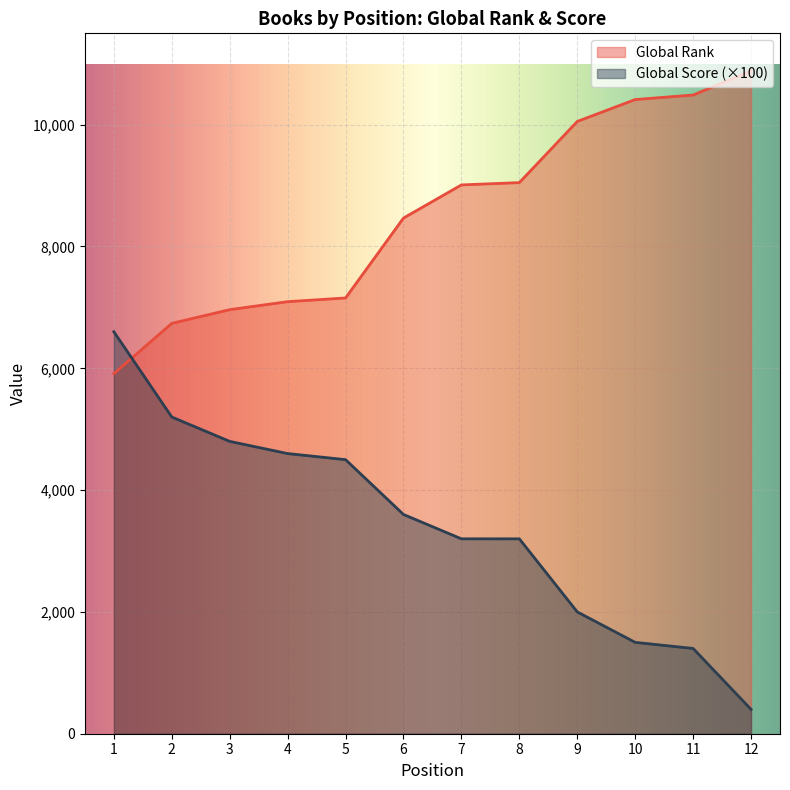

Count the number of data series in this chart.

2